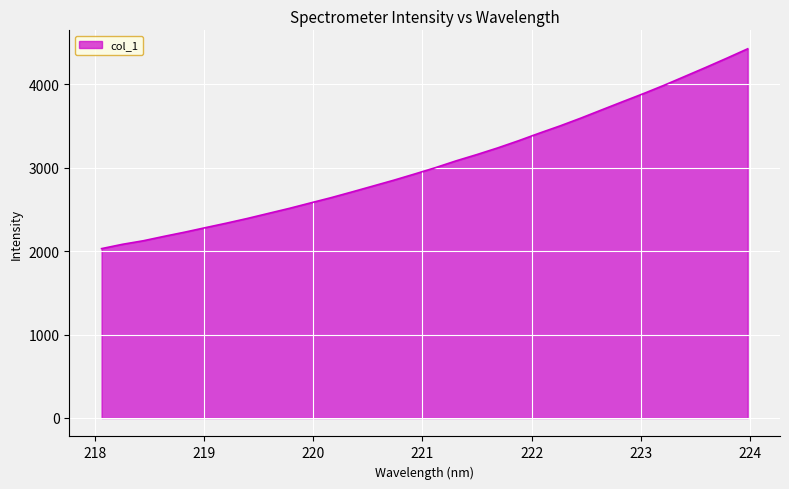

What is the smallest value displayed?

2031.0